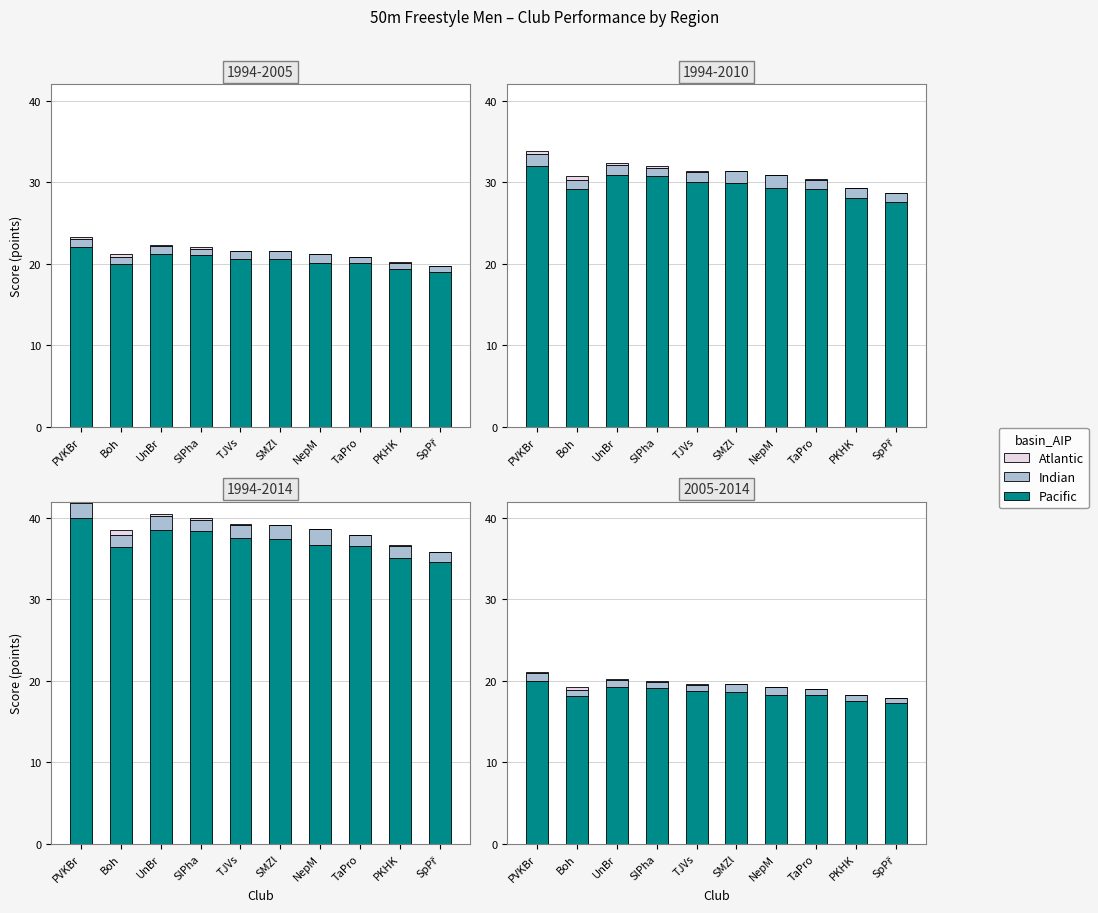

Which category has the highest value across all series?

PVKBr